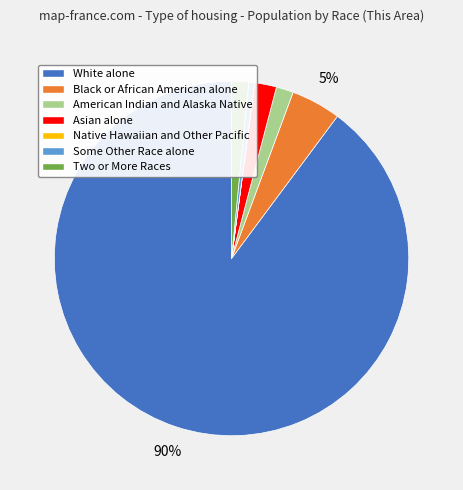

Which category accounts for the majority?

White alone